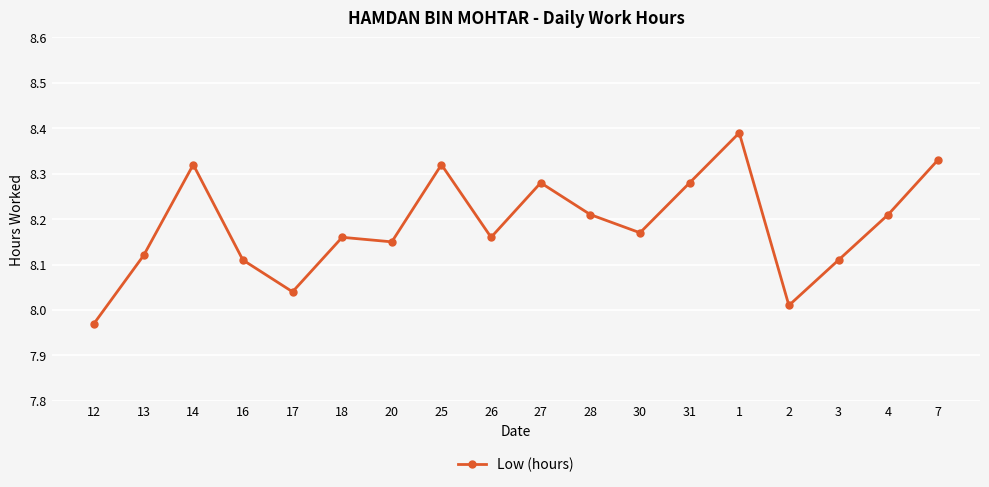

What is the sum of all values?

147.3